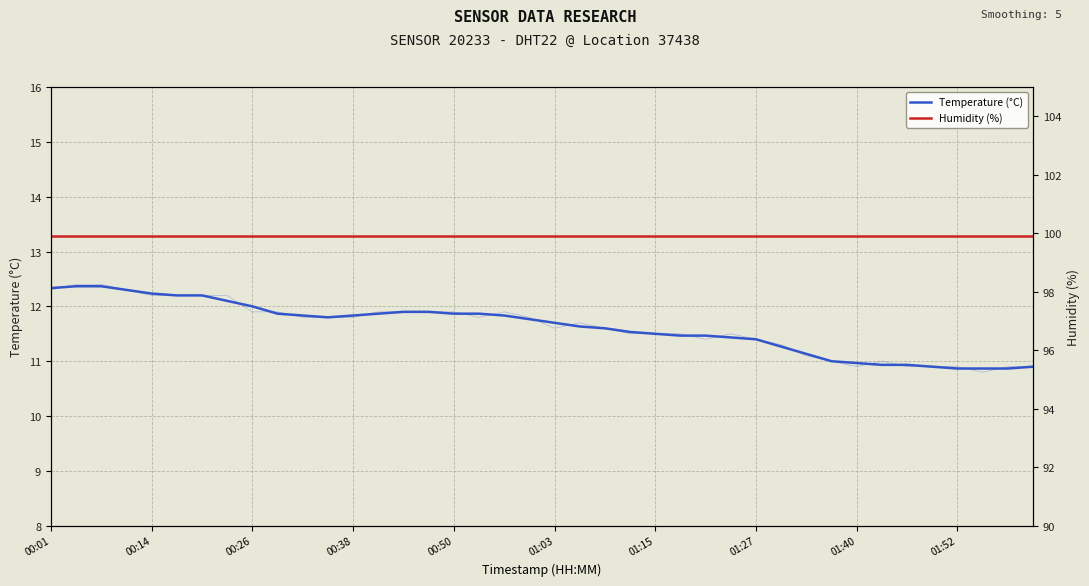

What is the sum of the Temperature (°C) values at 12 and 15?

23.7